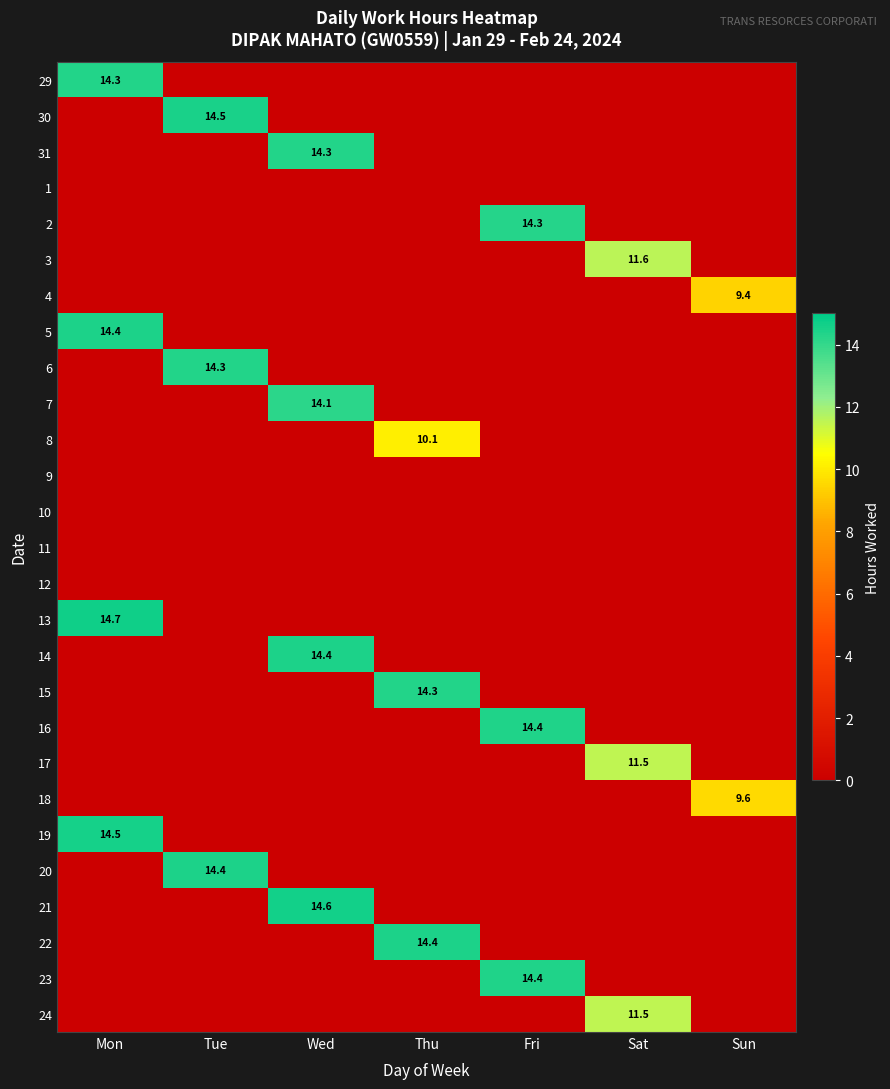

At which category is the sum across all series the highest?

Mon